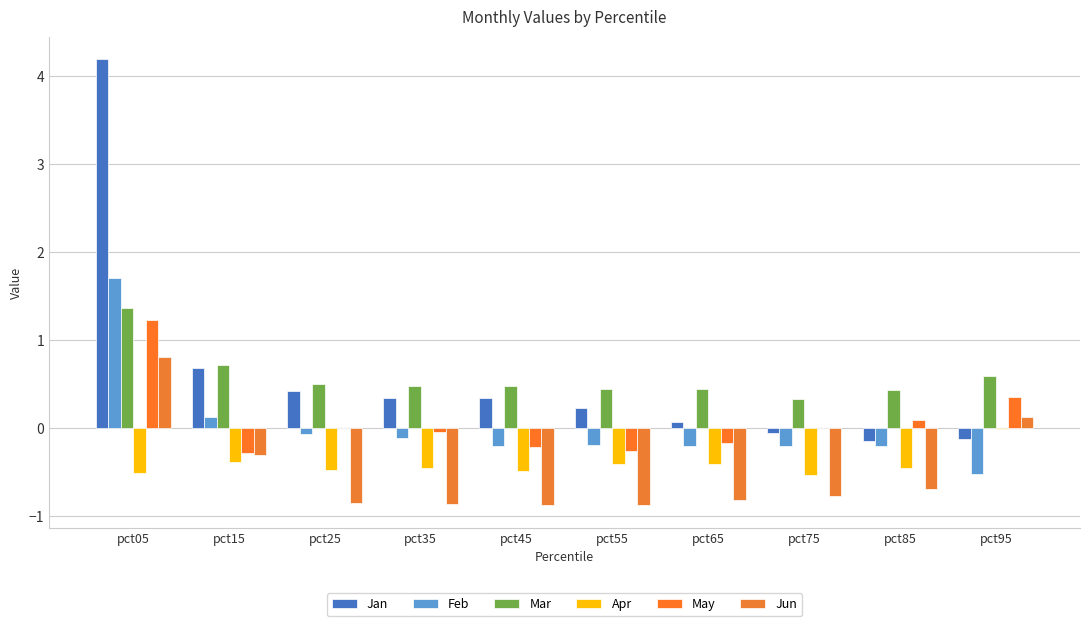

What is the total value across all series at pct95?

0.4